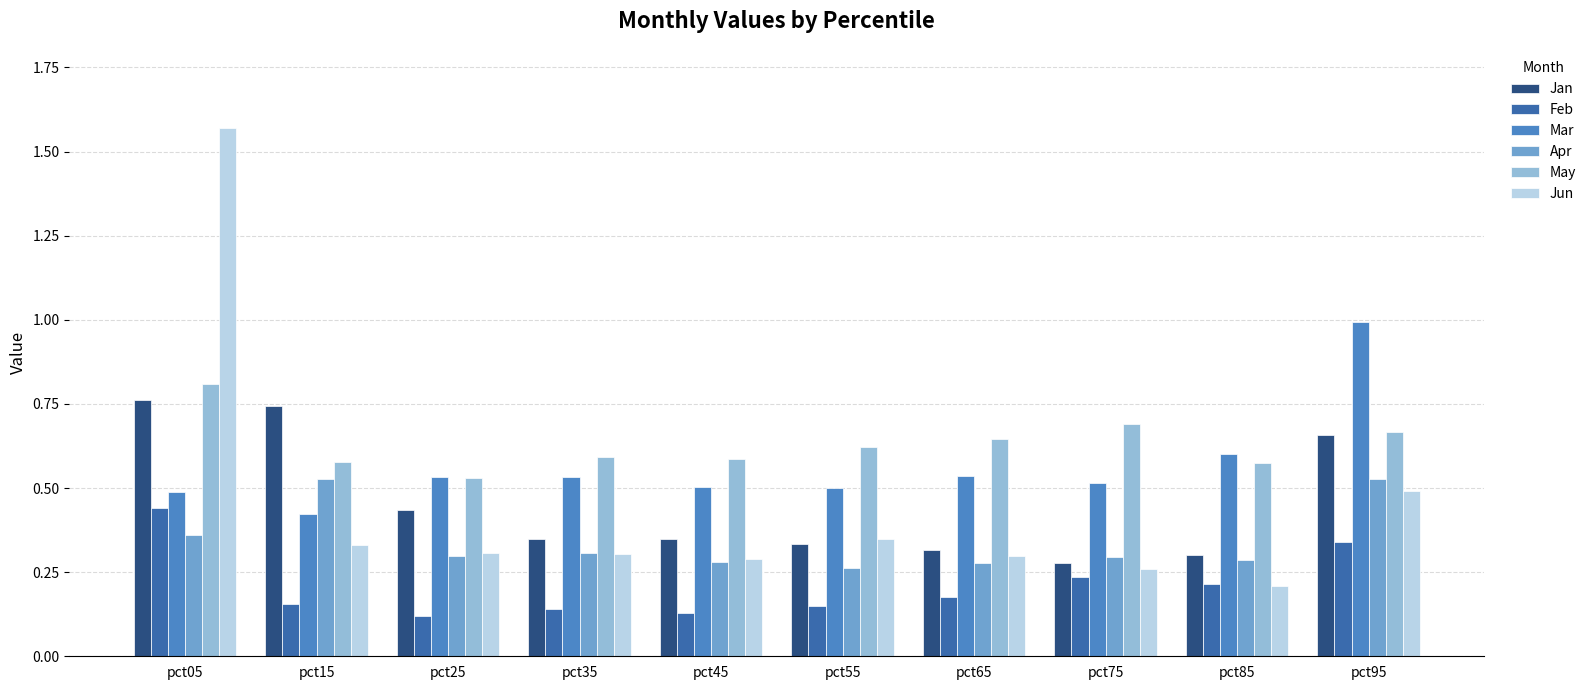

What are all the series names shown in the legend?

Jan, Feb, Mar, Apr, May, Jun